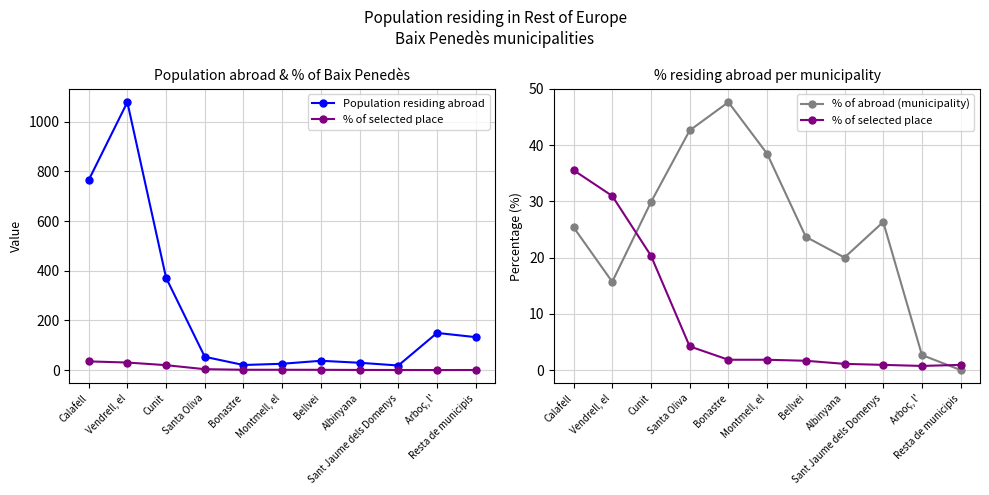

How many data points in % of selected place are less than 1?

3